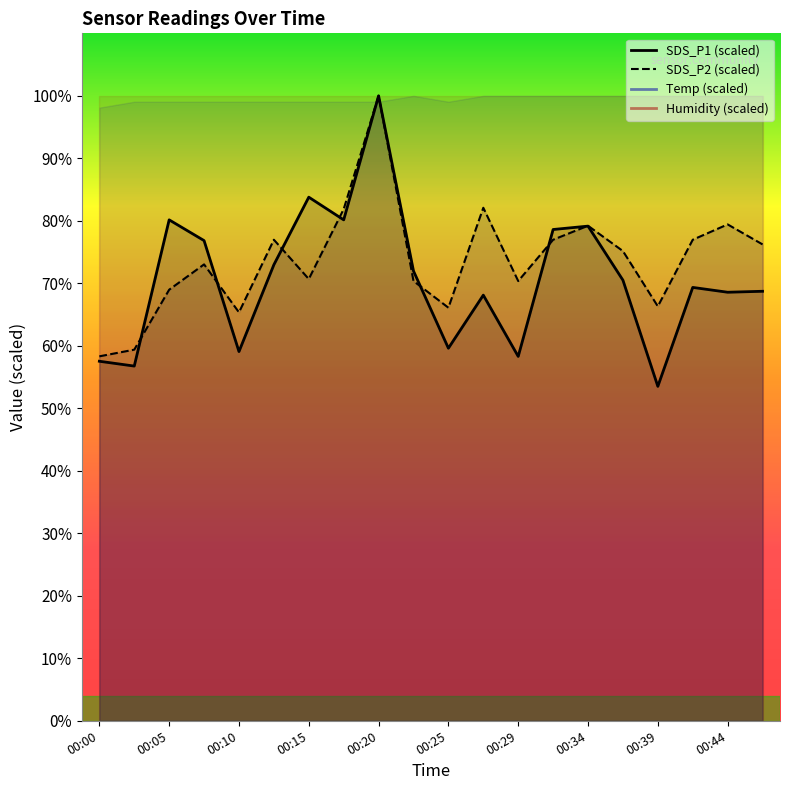

What is the approximate value of SDS_P1 at 00:39?

53.5